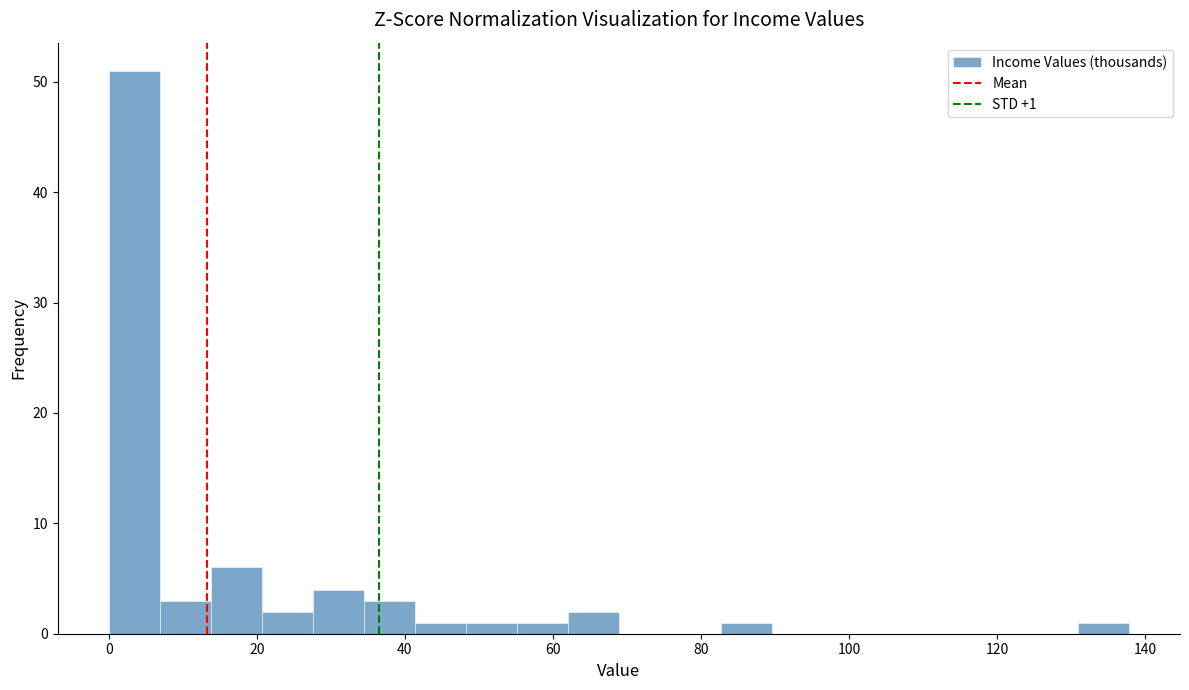

Around what value on the x-axis is the tallest bar? Give the approximate position of its centre, as read against the axis.

4